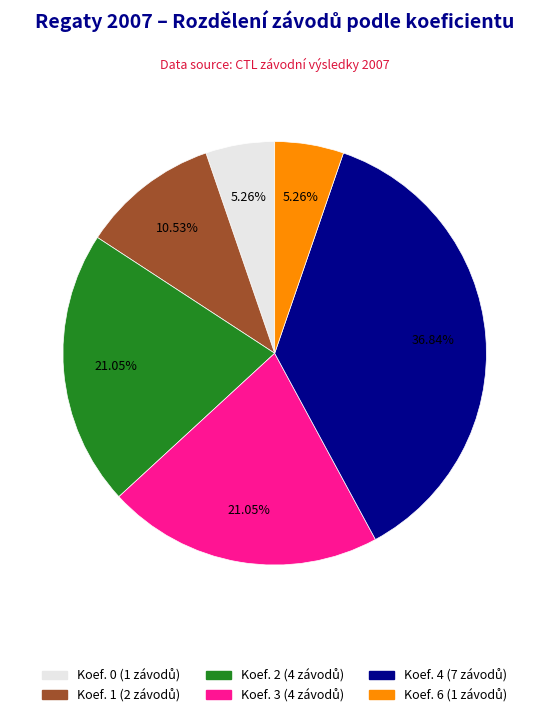

Between Koef. 1 and Koef. 2, which is larger?

Koef. 2